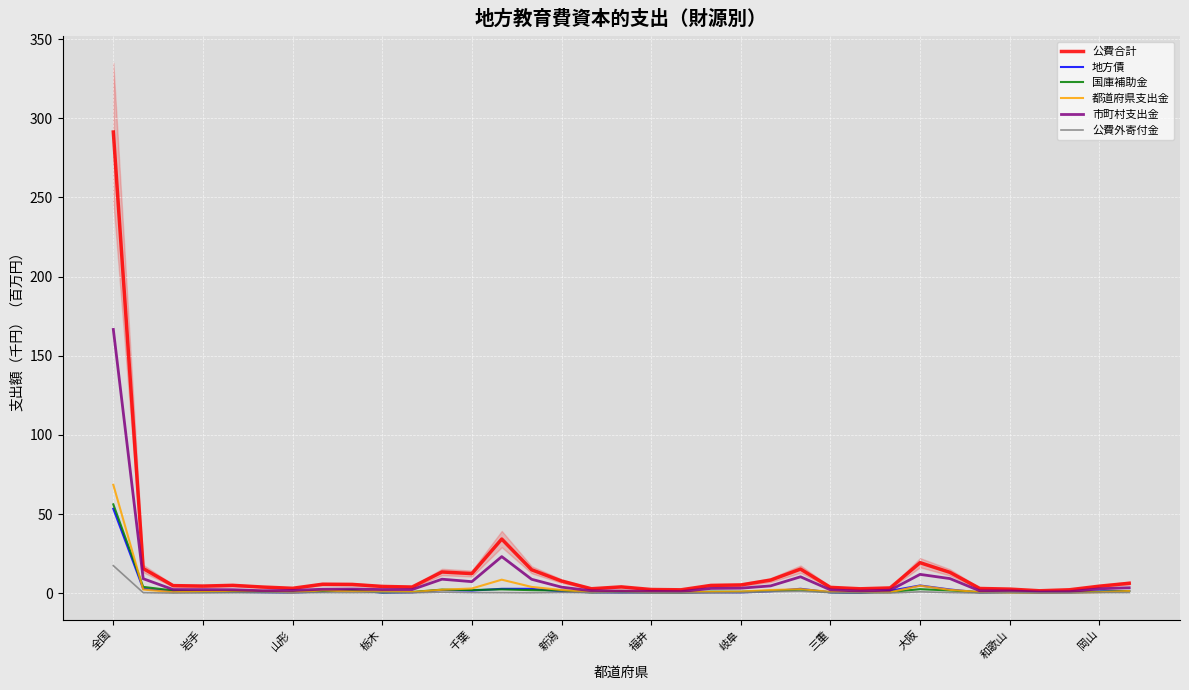

The 地方債 series shows 1.0 at 26. True or false?

False